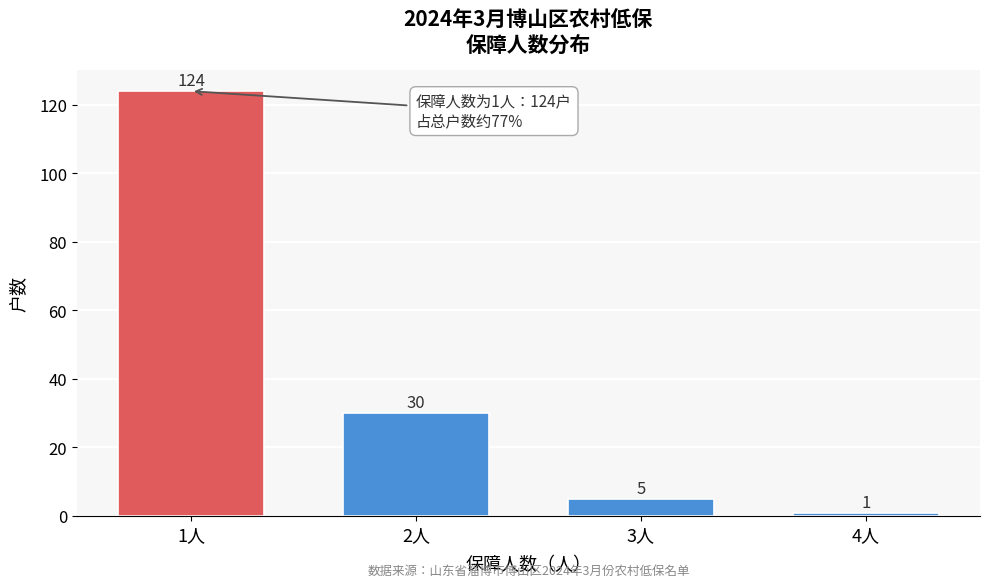

Reading left to right, list all the values displayed in this chart.

1人=124	2人=30	3人=5	4人=1